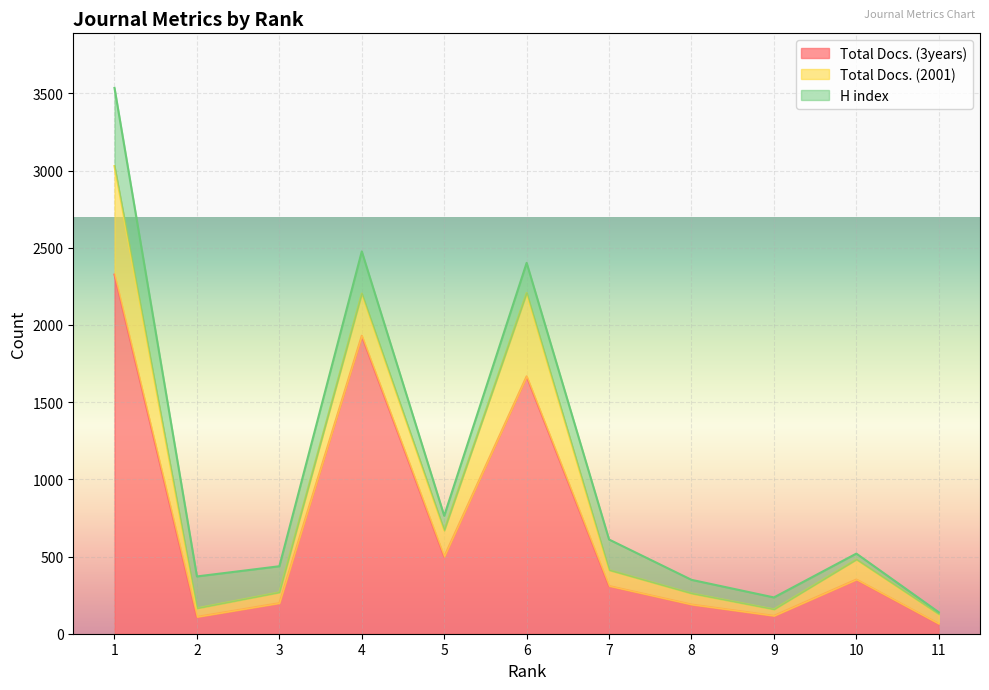

What is the sum of the Total Docs. (2001) values at 8 and 6?

612